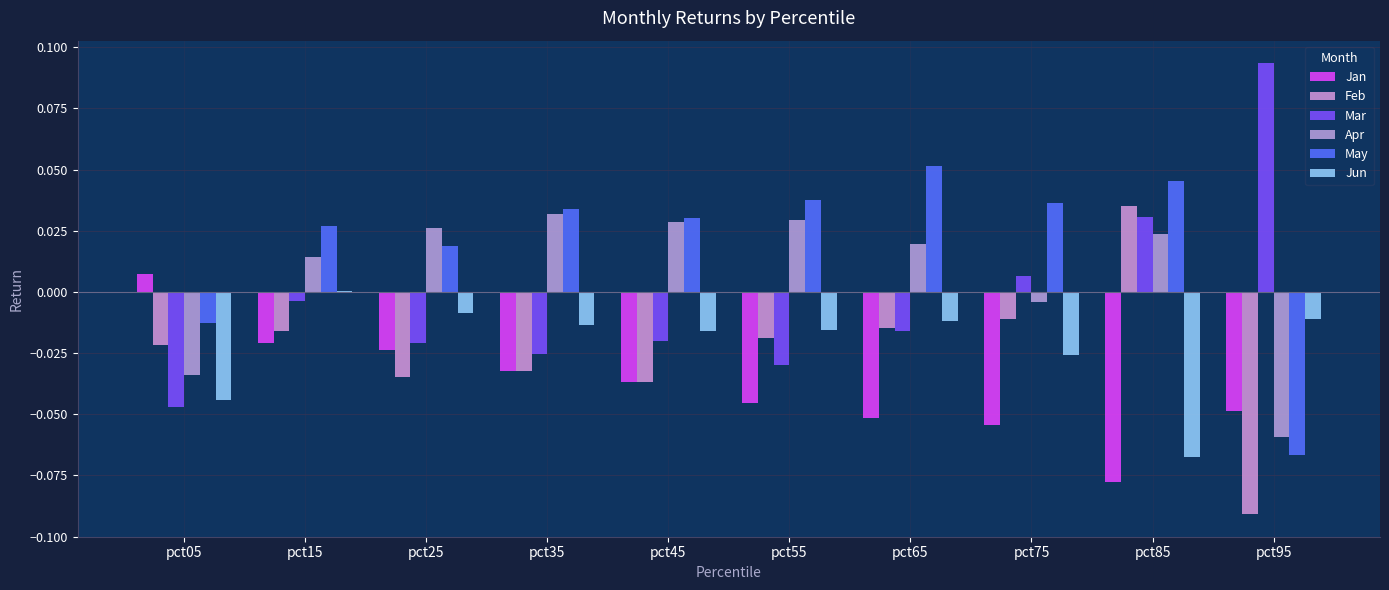

Does the chart contain stacked bars?

No